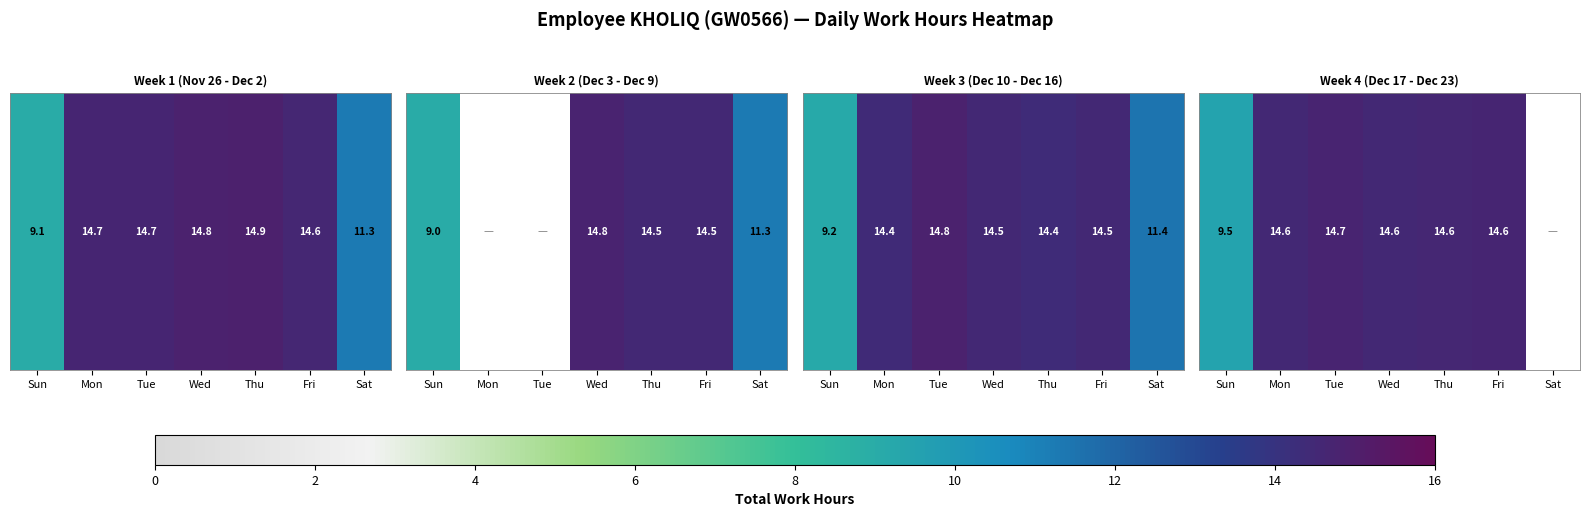

Is it true that the value at Tue is 14.7?

True